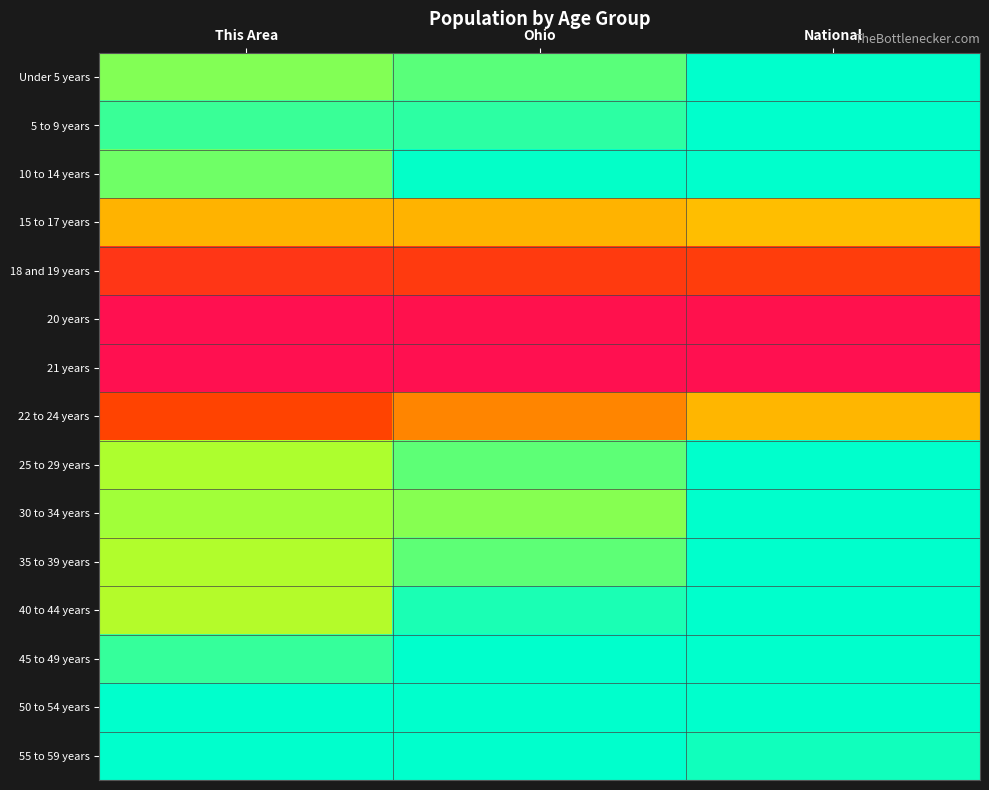

What is the difference between the highest and lowest values at This Area?

1.0